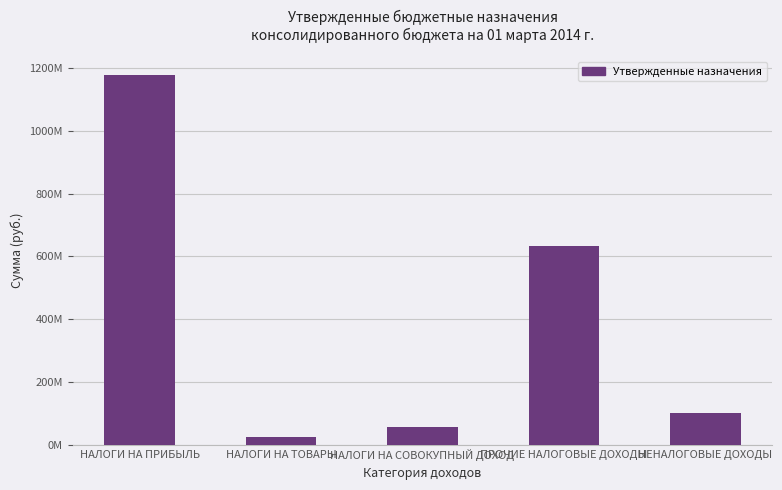

Where is the data nearest to the value 600614850?

ПРОЧИЕ НАЛОГОВЫЕ ДОХОДЫ